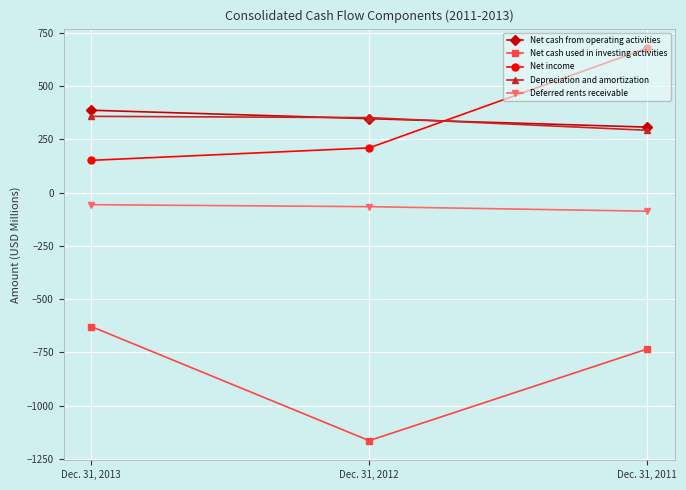

What is the difference between the Net cash from operating activities values at Dec. 31, 2011 and Dec. 31, 2013?

79.1